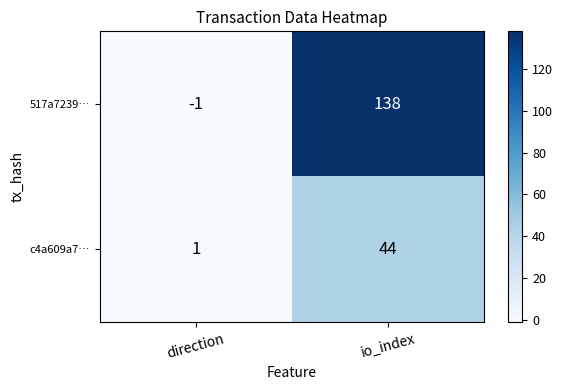

Is it true that 517a7239… equals 67 at io_index?

False